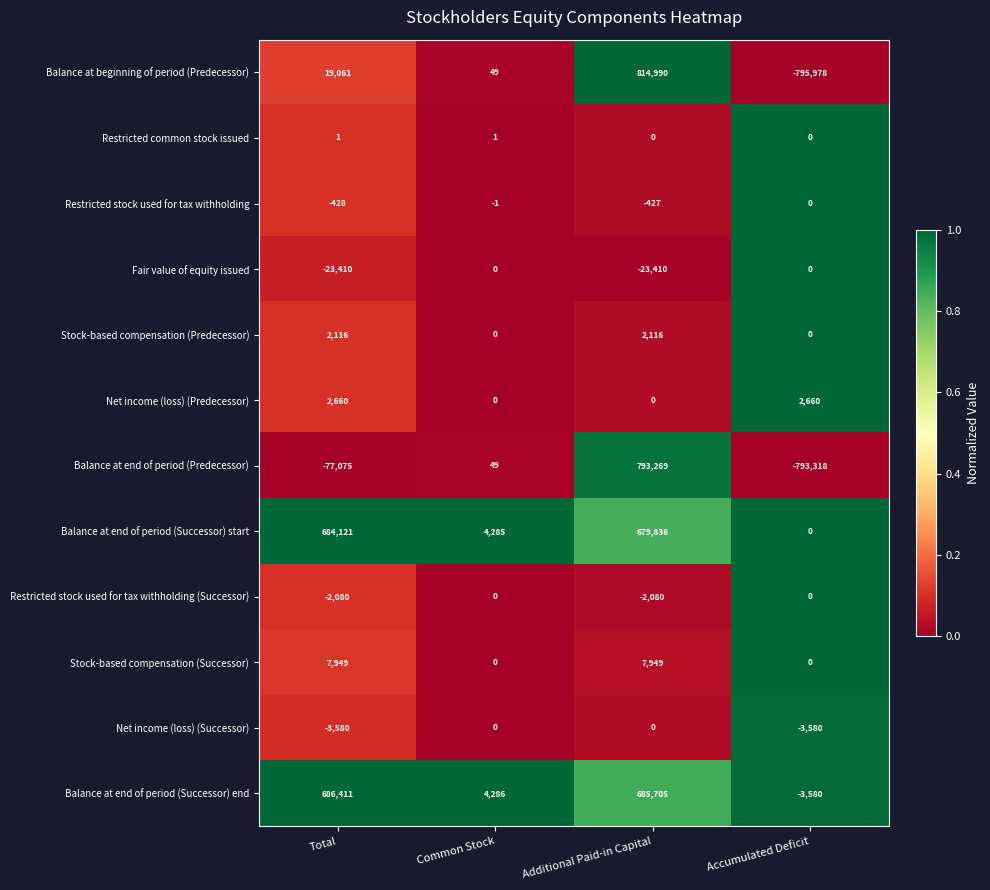

True or false: Balance at beginning of period (Predecessor) has a value of 87 at Common Stock.

False